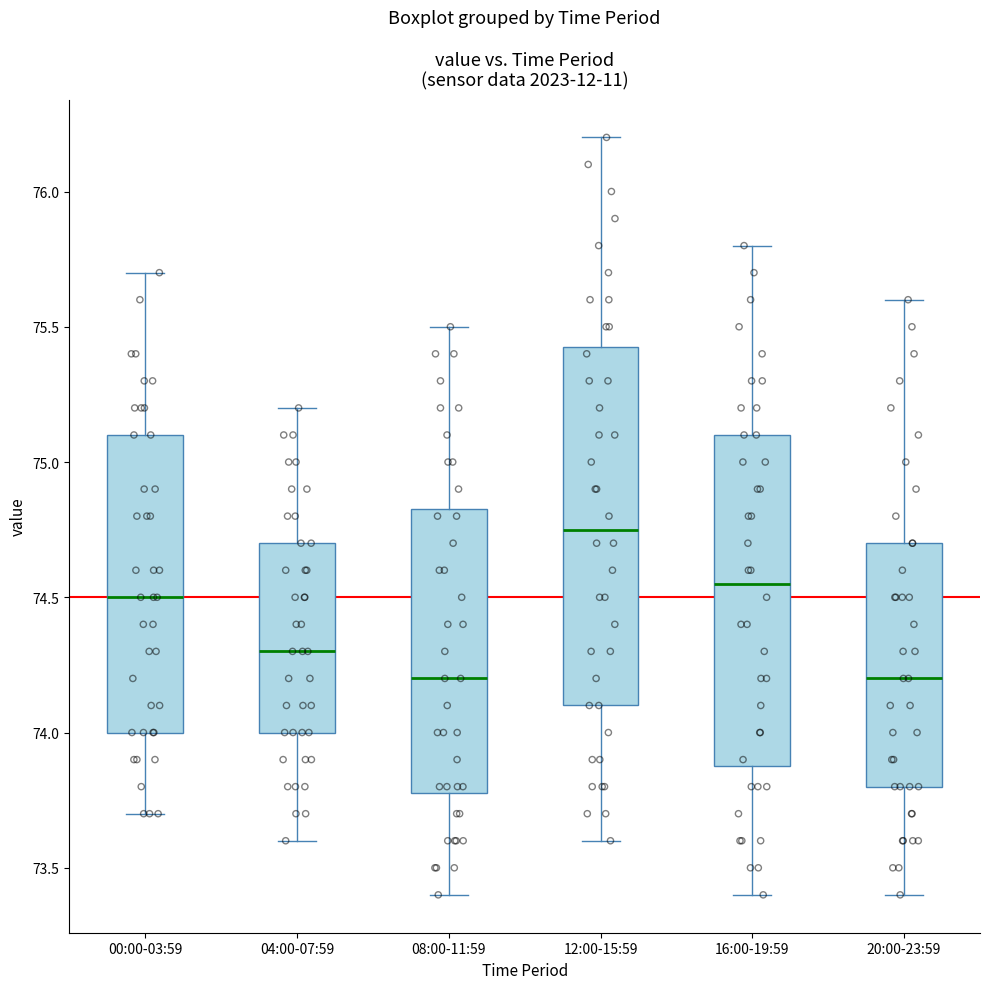

Comparing the boxes themselves (not the whiskers), which one is the tallest?

12:00-15:59